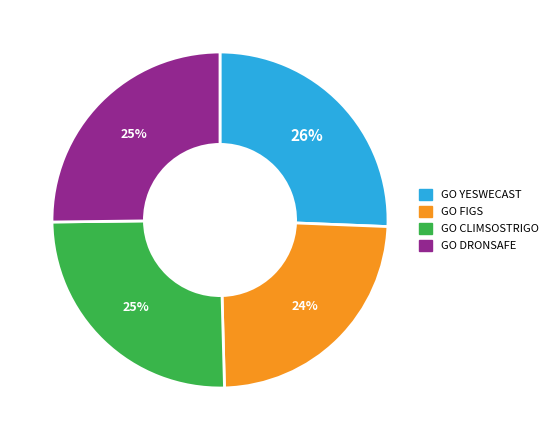

To the nearest percent, what is the combined percentage of GO CLIMSOSTRIGO and GO DRONSAFE?

50%